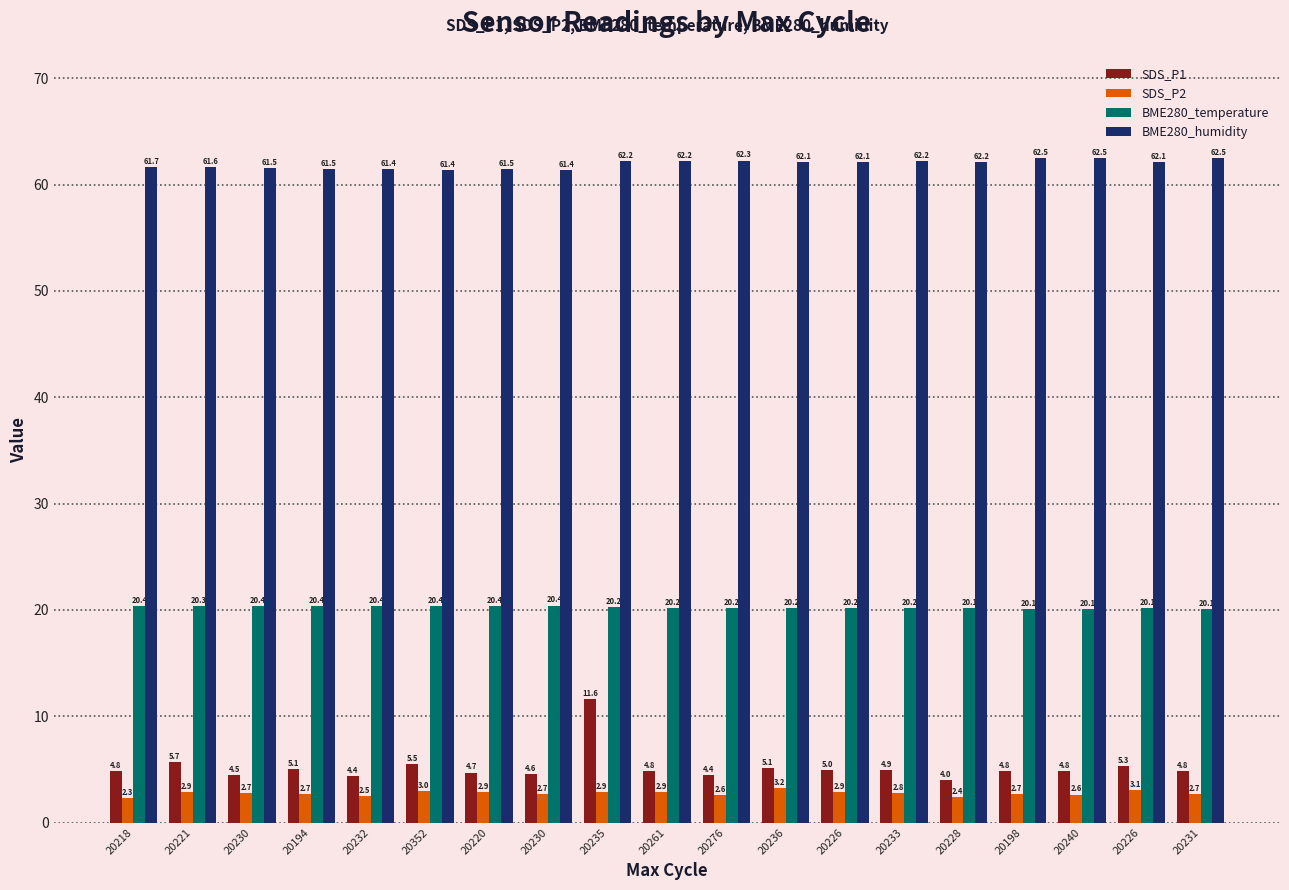

What are all the series names shown in the legend?

SDS_P1, SDS_P2, BME280_temperature, BME280_humidity